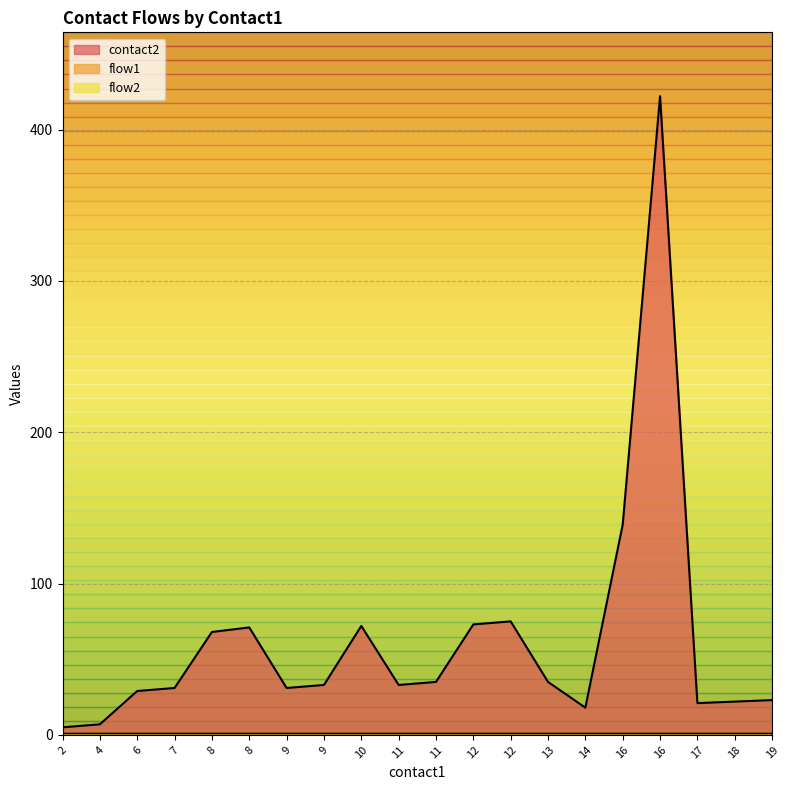

Rank the series at 8 from lowest to highest value.

flow1, flow2, contact2